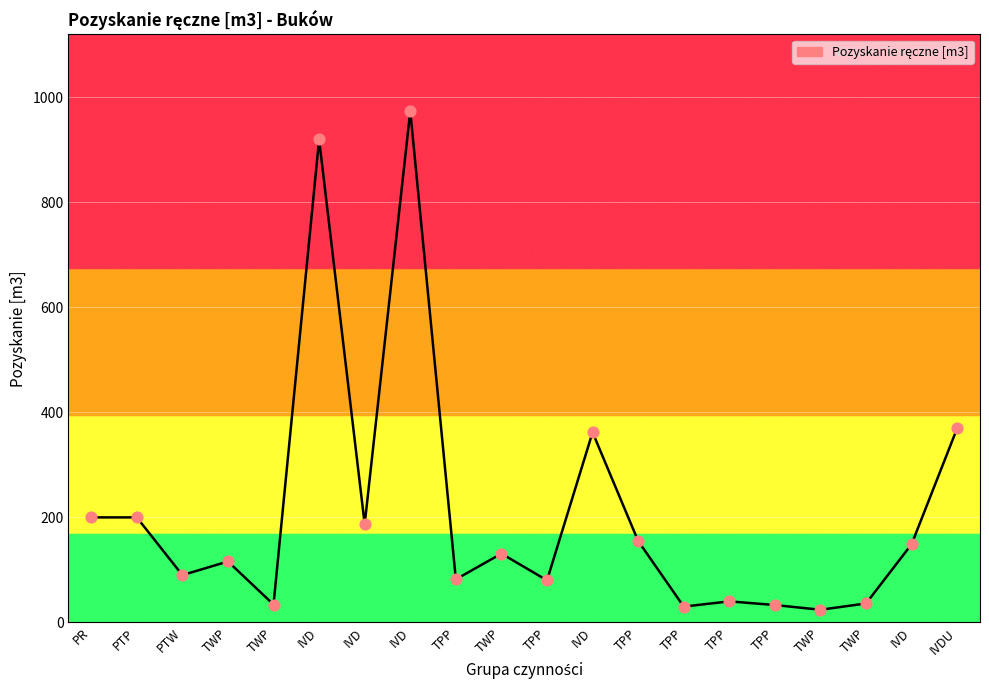

What is the change in value from IVD to TPP?

-105